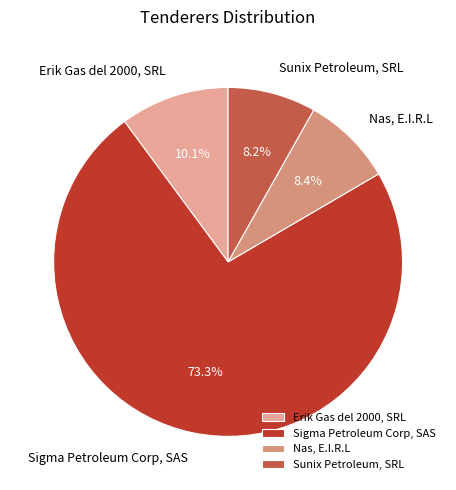

To the nearest percent, what is the average slice percentage?

25%